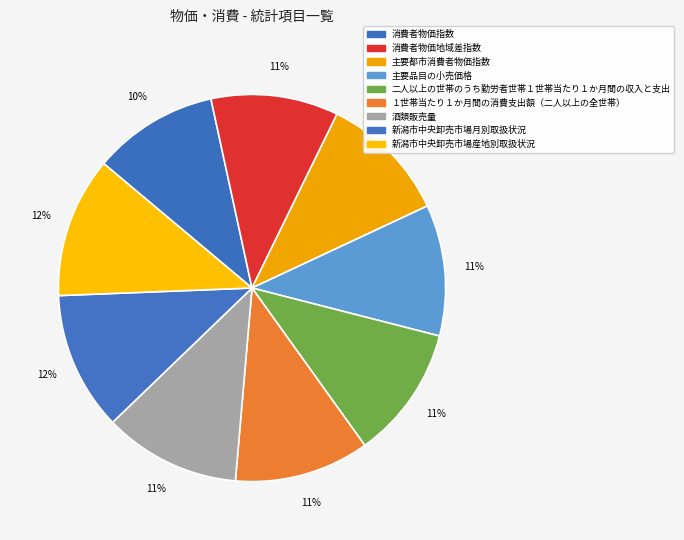

Is １世帯当たり１か月間の消費支出額（二人以上の全世帯） the majority of the pie?

No